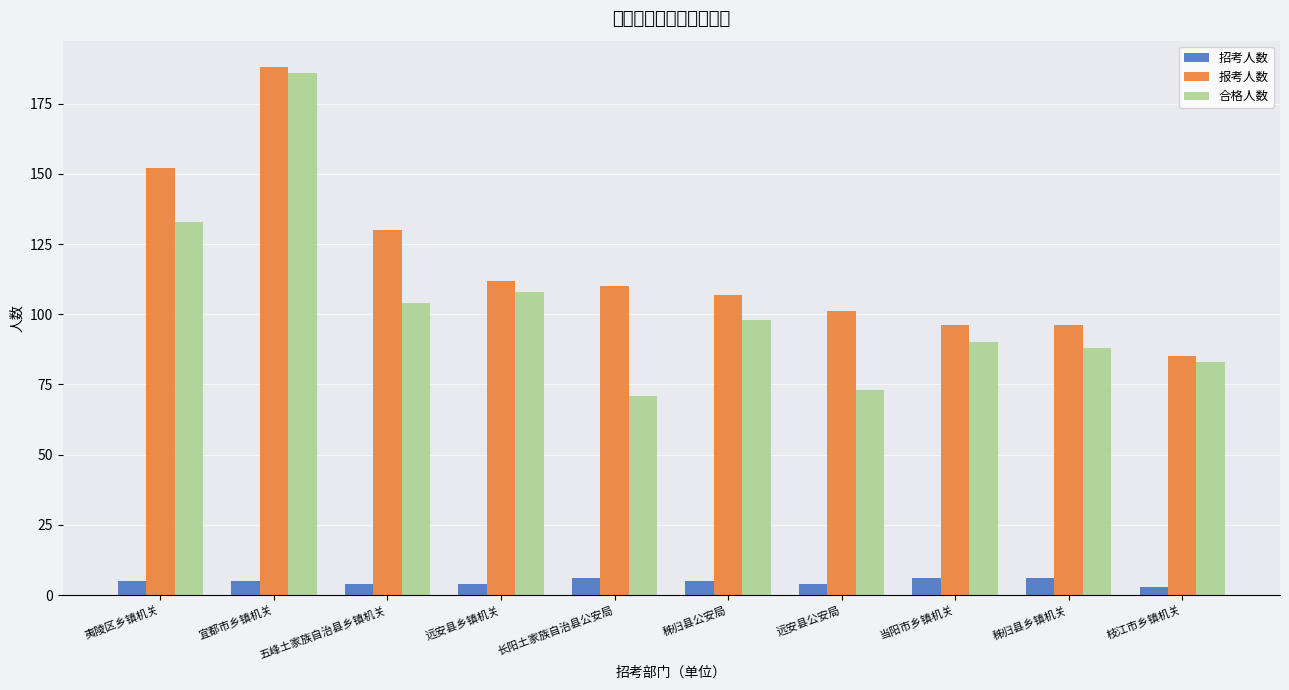

At which category is the sum across all series the highest?

宜都市乡镇机关